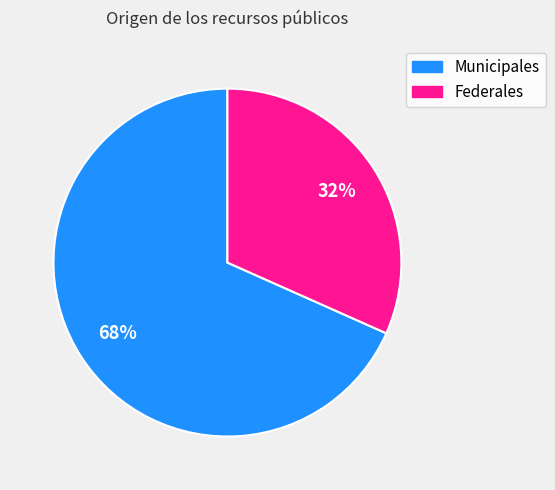

Is the sum of Federales and Municipales greater than half?

Yes